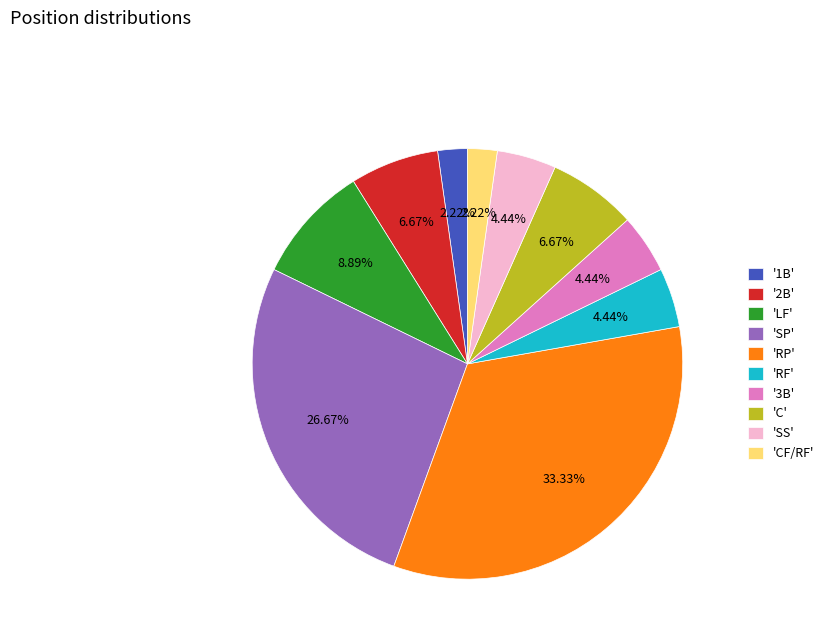

Combined, do '3B' and '2B' account for over 50%?

No